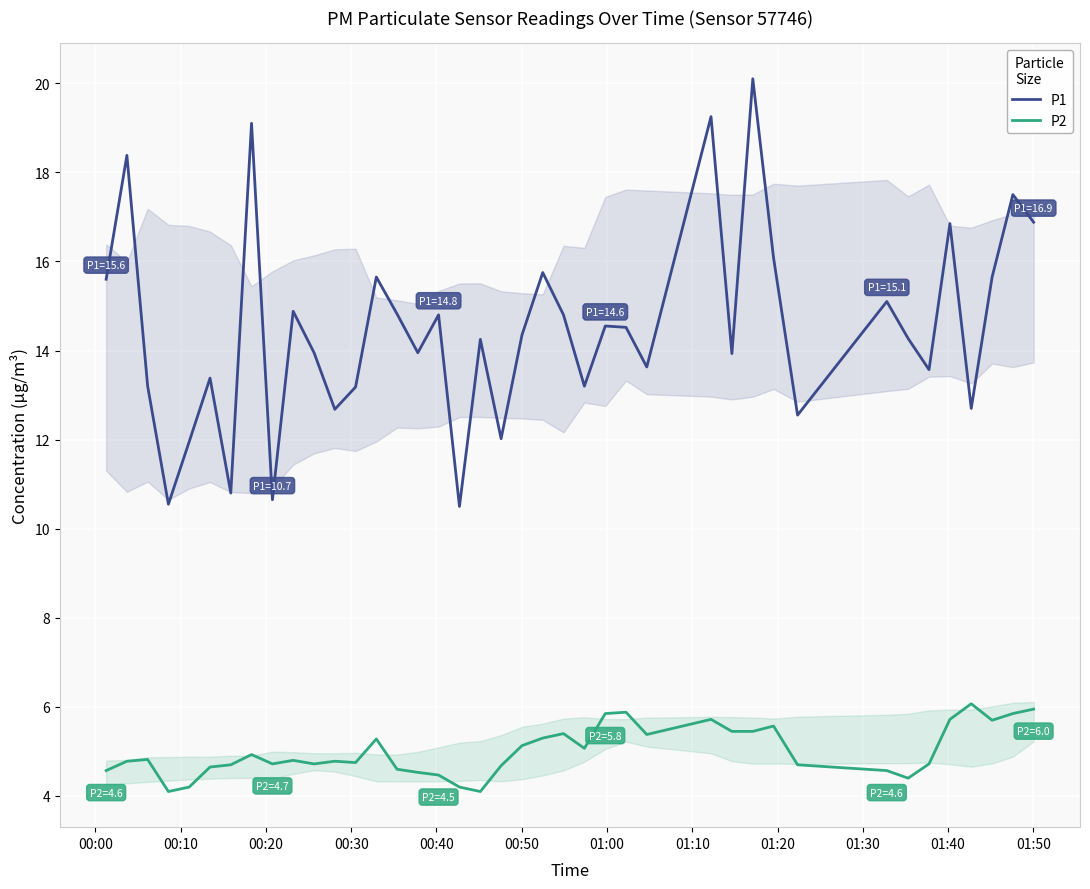

What is the value of the P1 point at the 39th from the left?

17.5